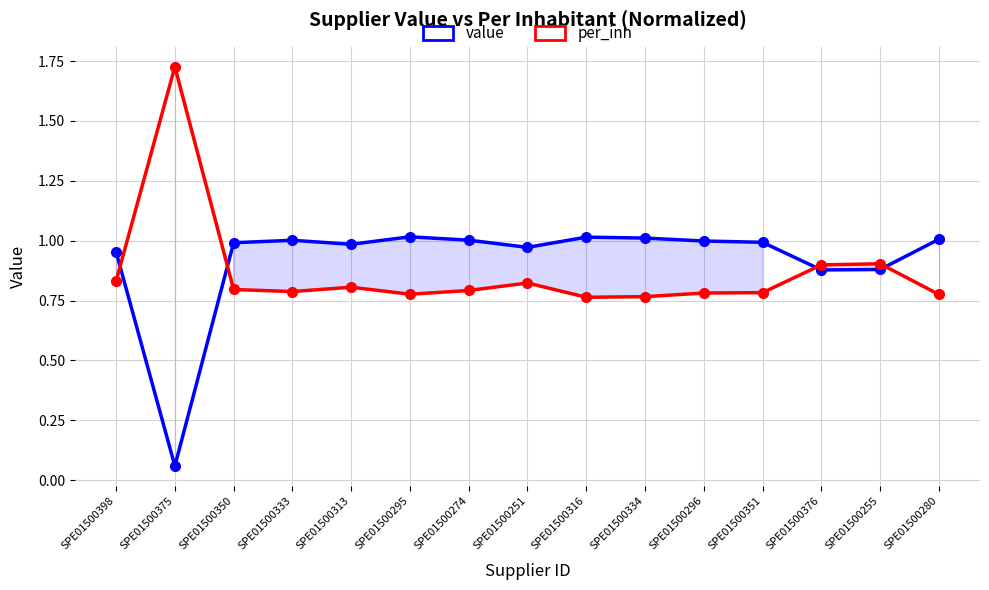

Where is per_inh nearest to the value 1?

SPE01500255